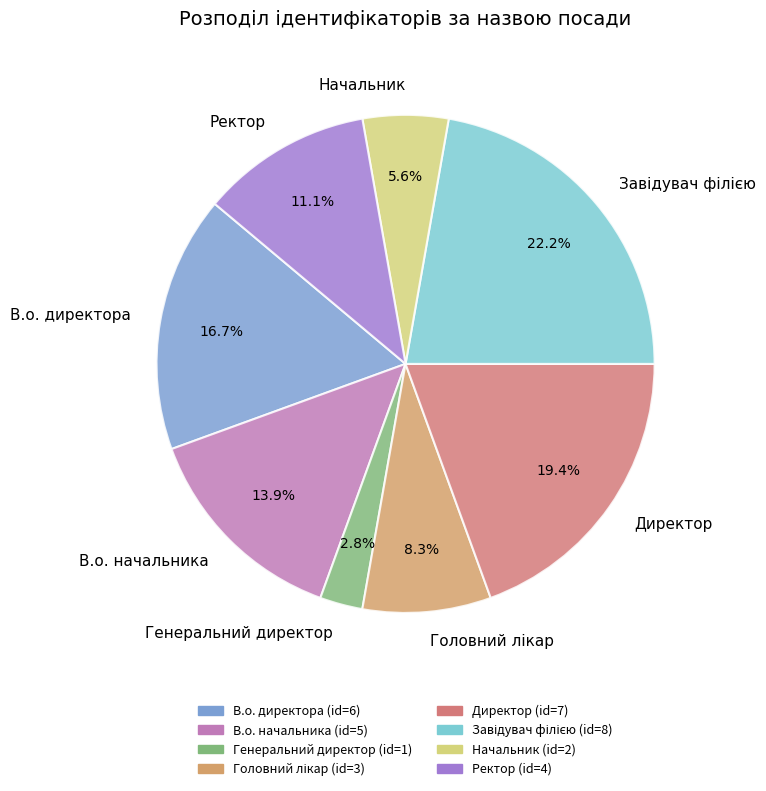

What is the ratio of the value at Начальник to the value at В.о. начальника?

0.4